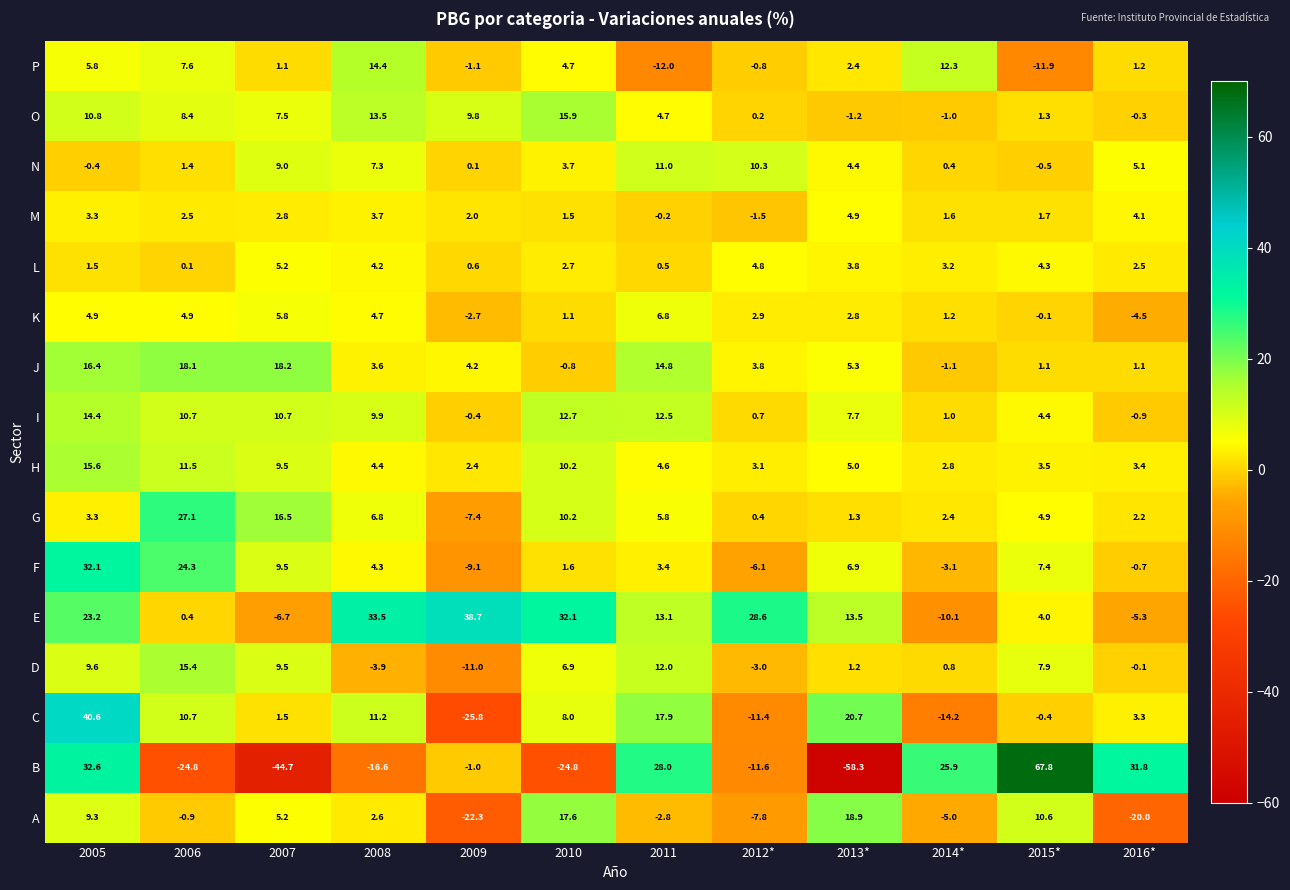

At which category is the sum across all series the highest?

2005